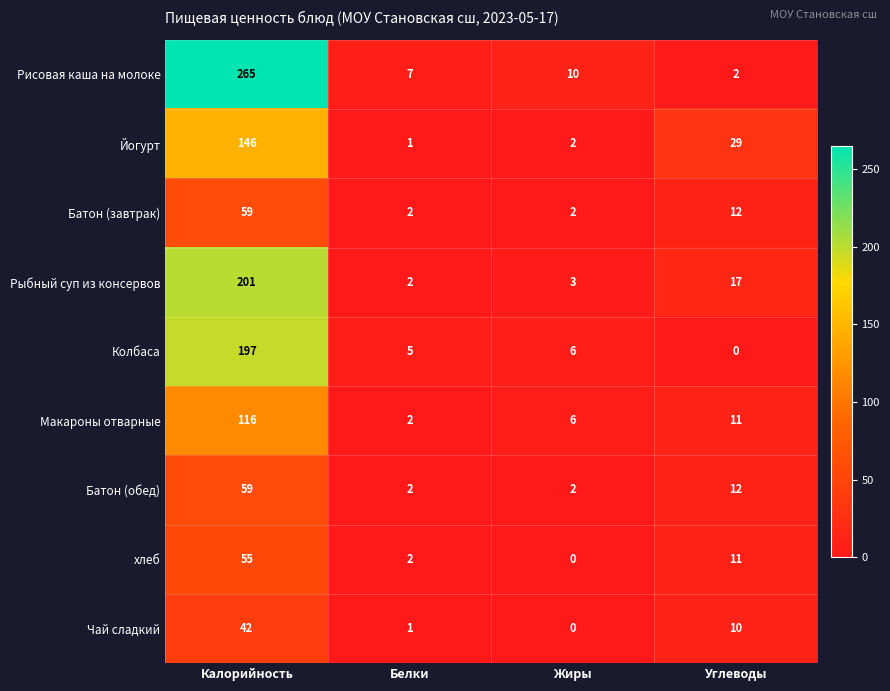

Is the value of Чай сладкий at Калорийность greater than the value of Макароны отварные at Жиры?

Yes